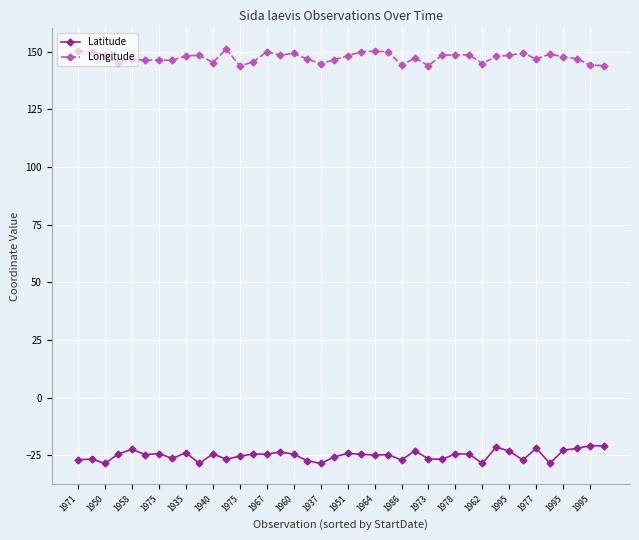

True or false: Longitude has more than 0 interior local peaks.

True